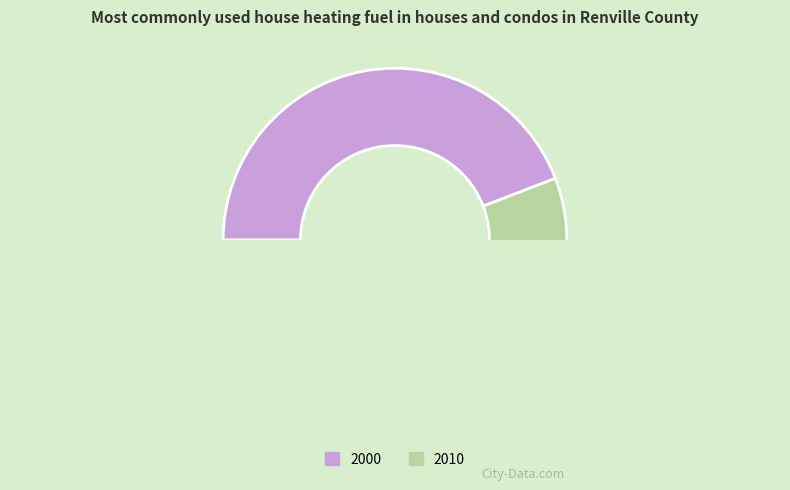

Does any single category account for the majority?

Yes